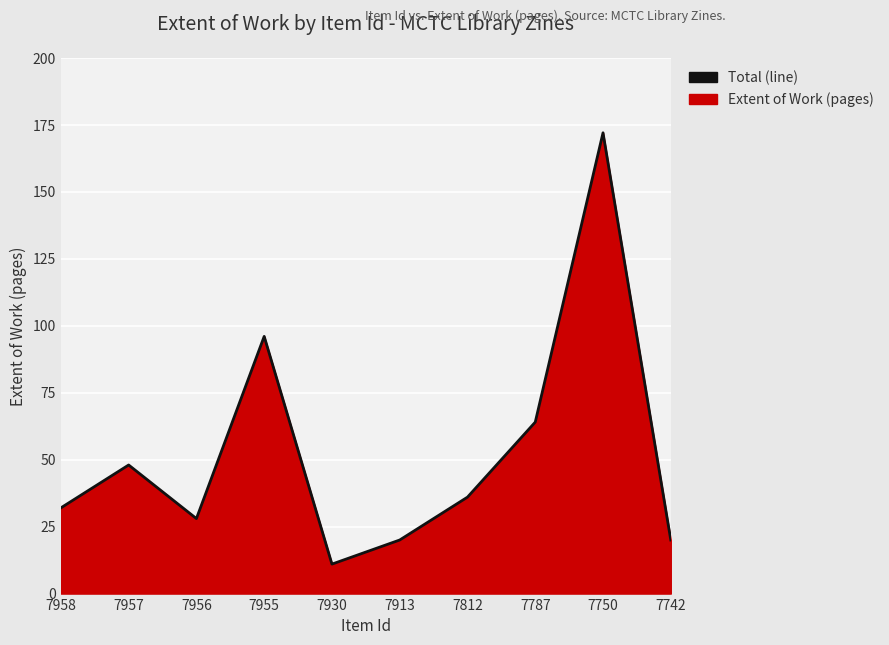

List the labels in order of value, largest first.

7750, 7955, 7787, 7957, 7812, 7958, 7956, 7913, 7742, 7930